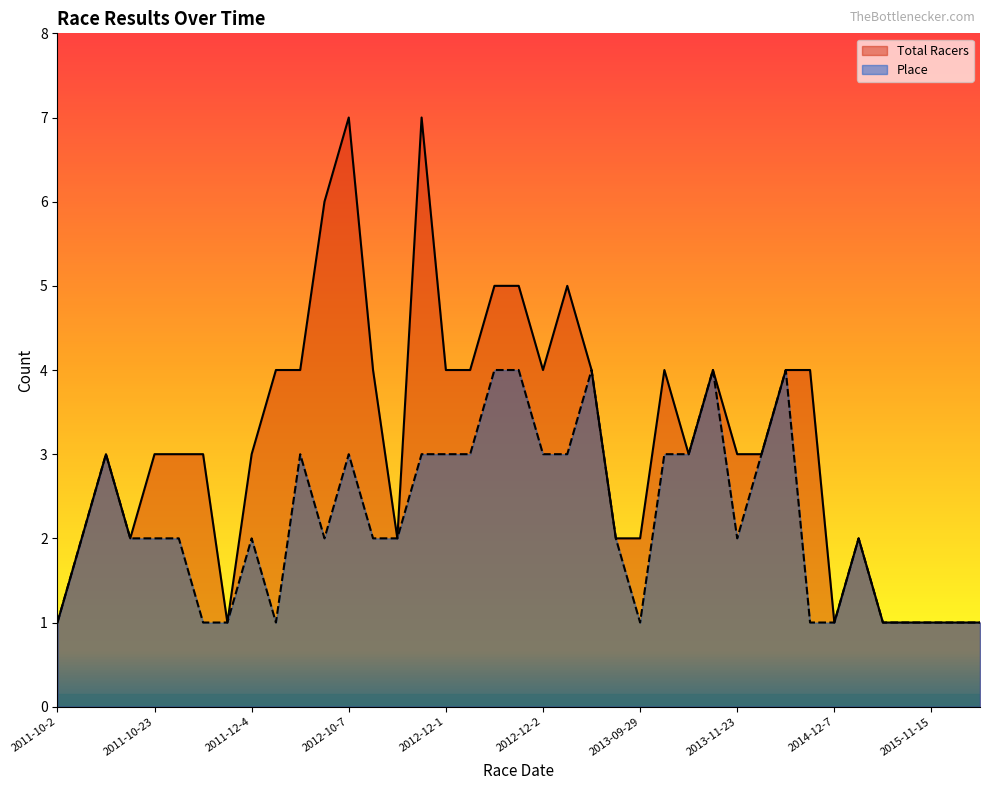

True or false: Place has a value of 3 at 2012-12-1.

True